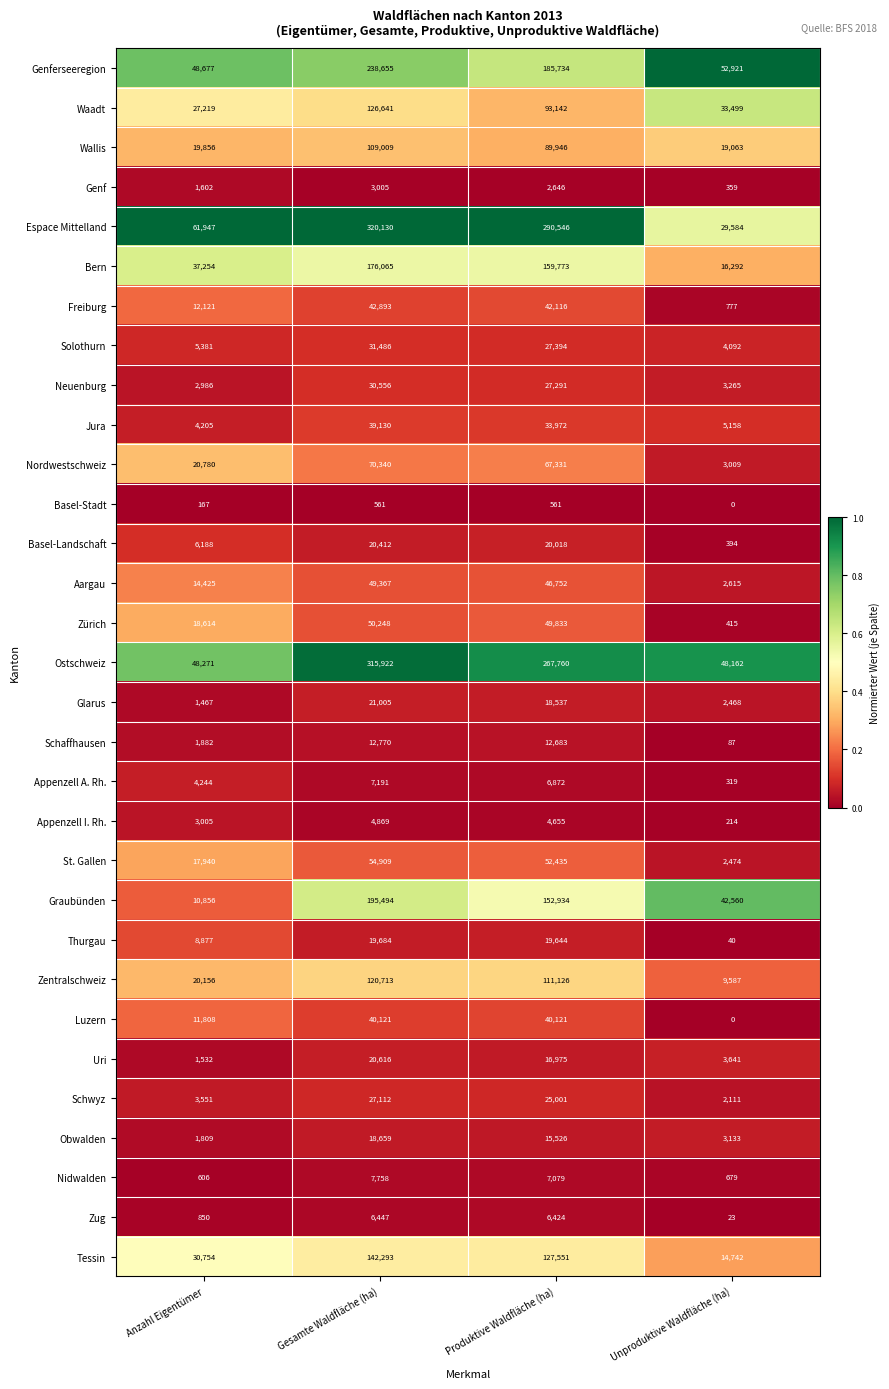

What is the maximum value for Uri?

20616